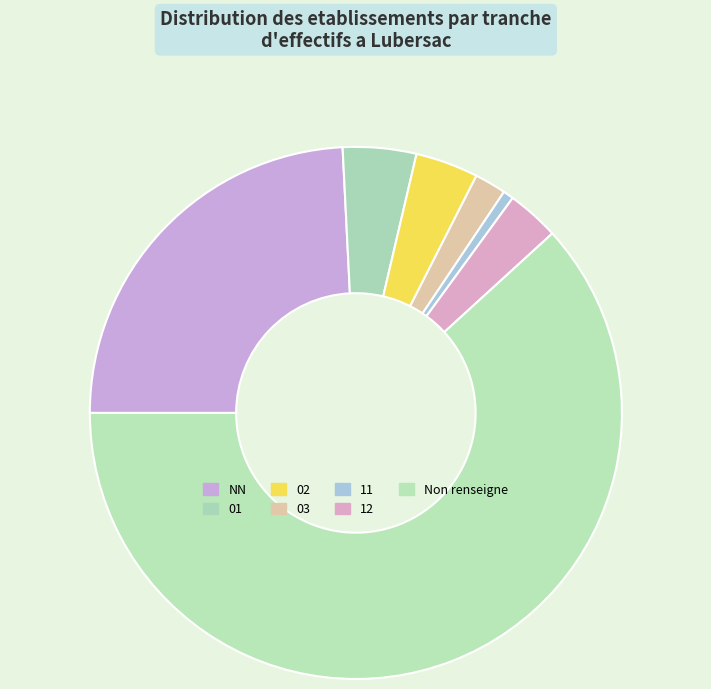

Count the number of slices in the pie.

7